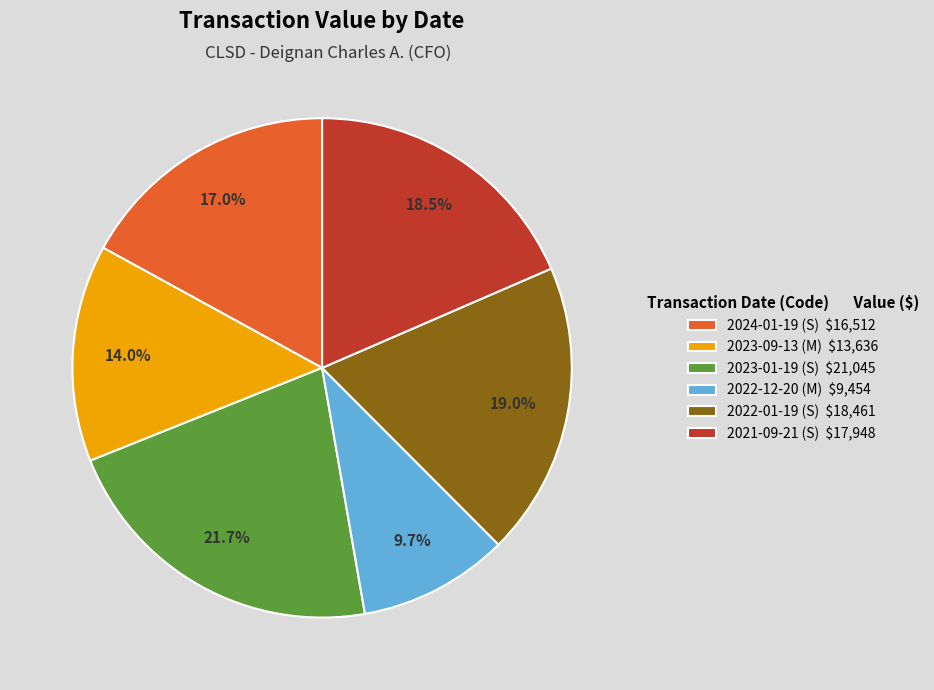

Is it true that 2024-01-19 (S) is 6% of the pie?

False